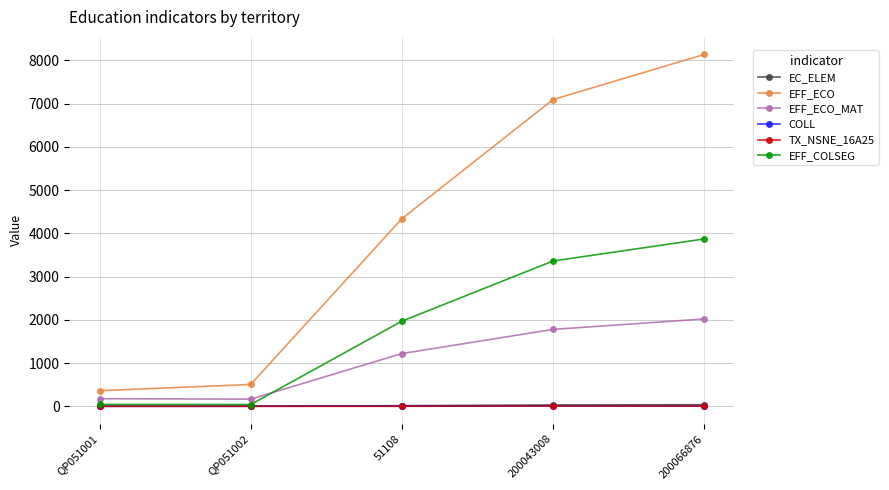

Is it true that COLL equals 5 at 51108?

True